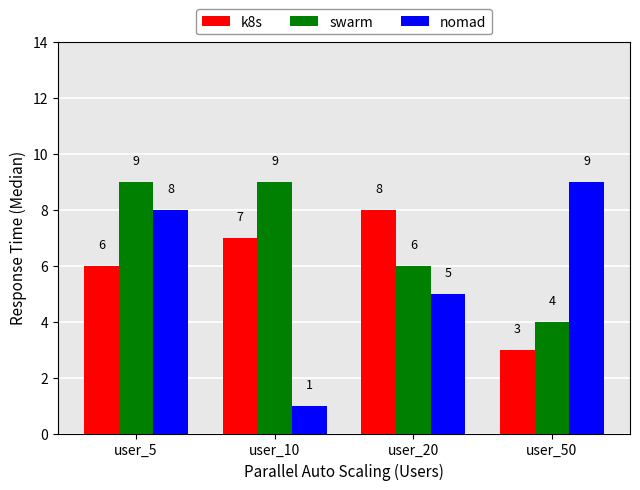

Reading left to right, what are all the values shown in this chart?

k8s: user_5=6	user_10=7	user_20=8	user_50=3
swarm: user_5=9	user_10=9	user_20=6	user_50=4
nomad: user_5=8	user_10=1	user_20=5	user_50=9